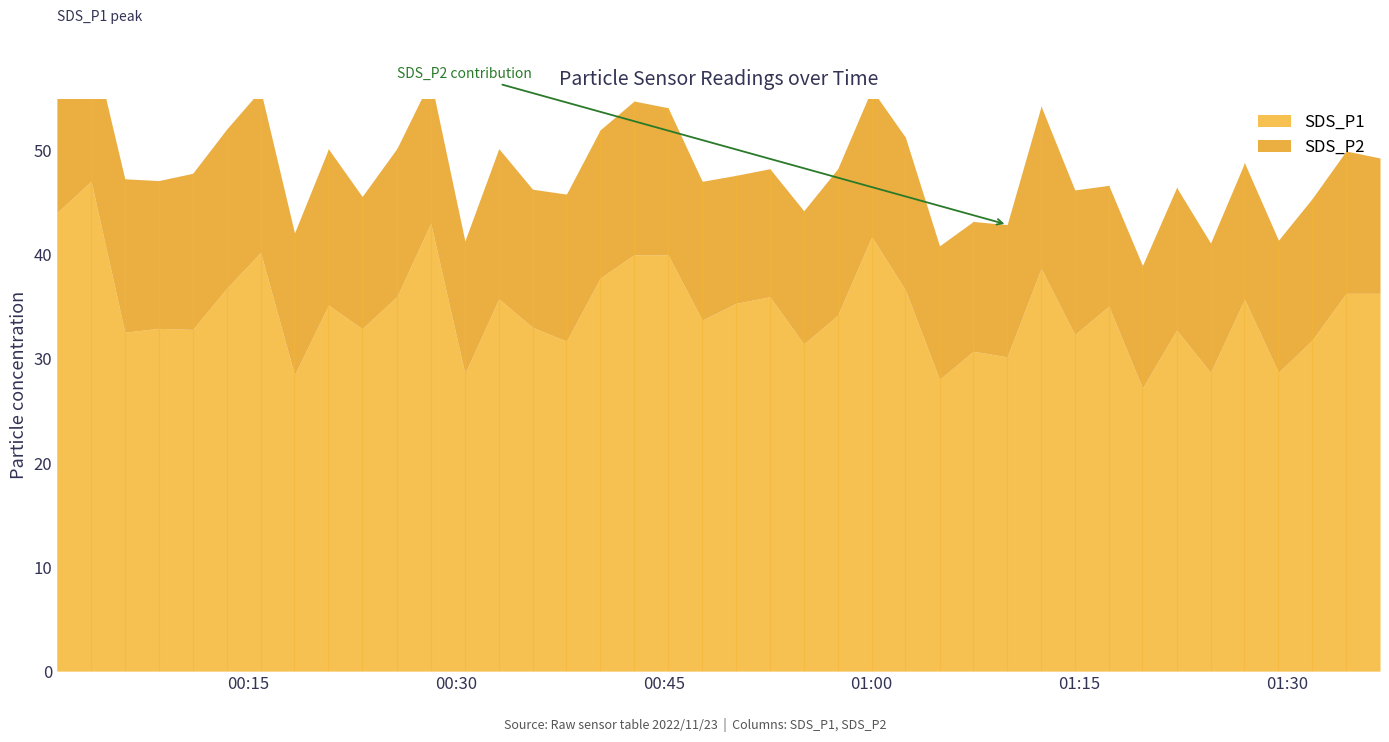

Does the chart have visible grid lines?

No